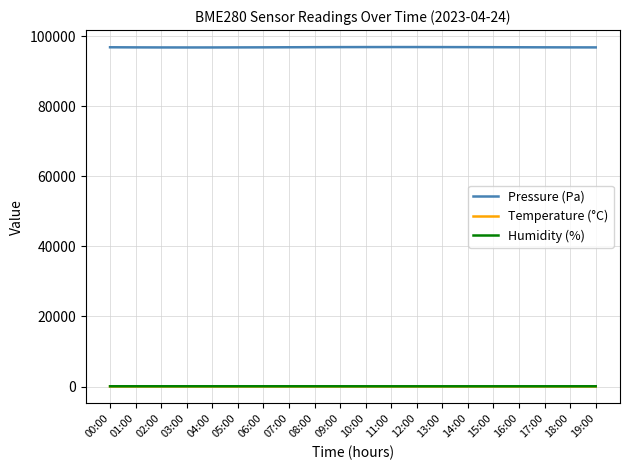

What is the difference between the highest and lowest values at 04:00?

96742.8